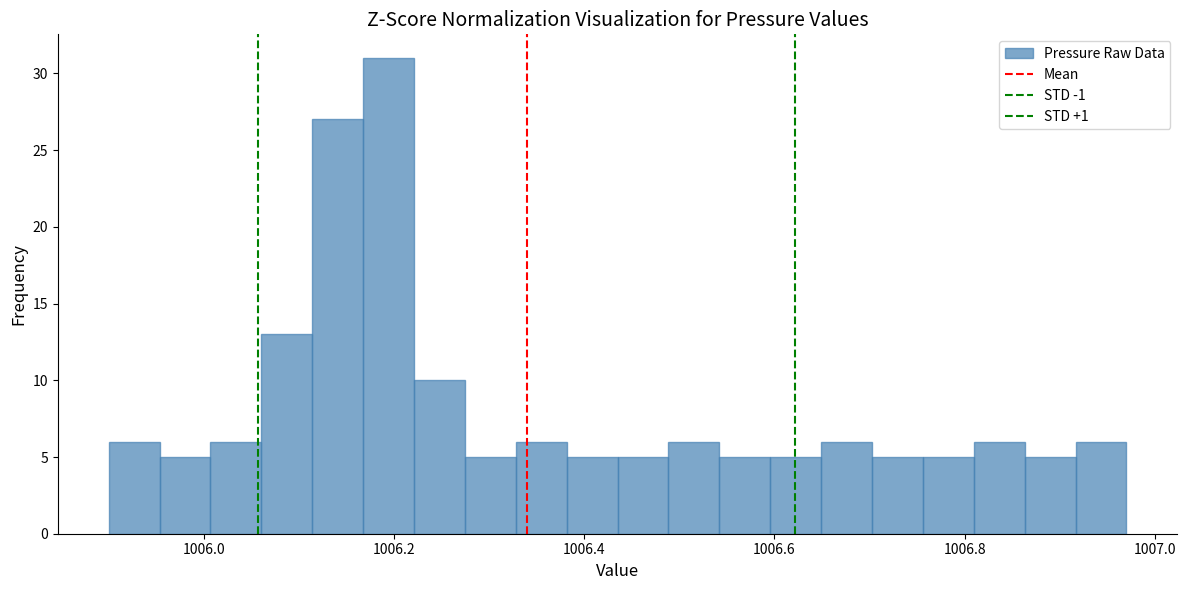

Around what value on the x-axis is the tallest bar? Give the approximate position of its centre, as read against the axis.

1006.20